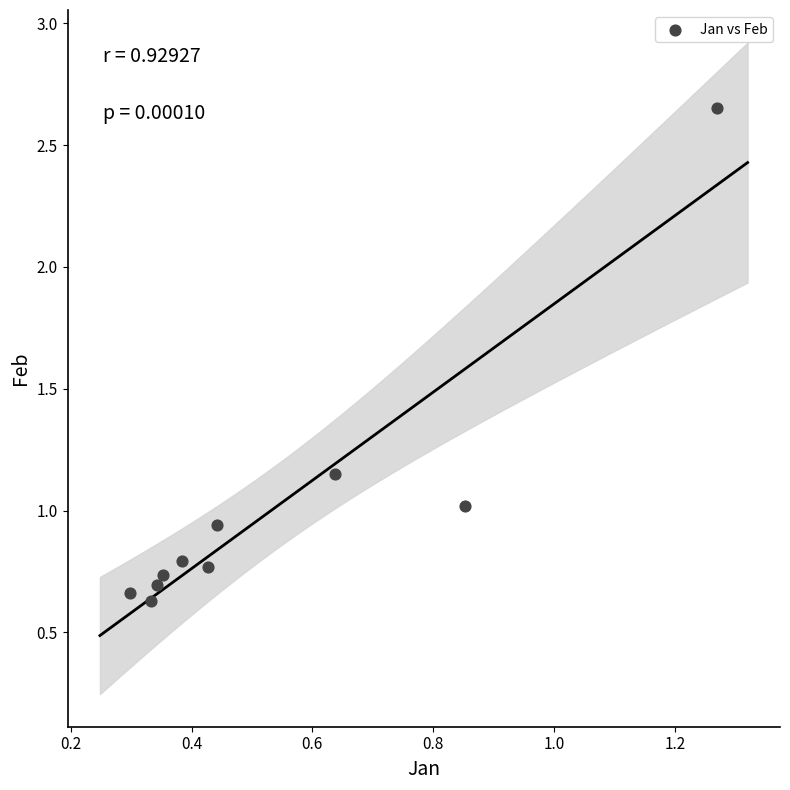

What is the average X value?

0.5